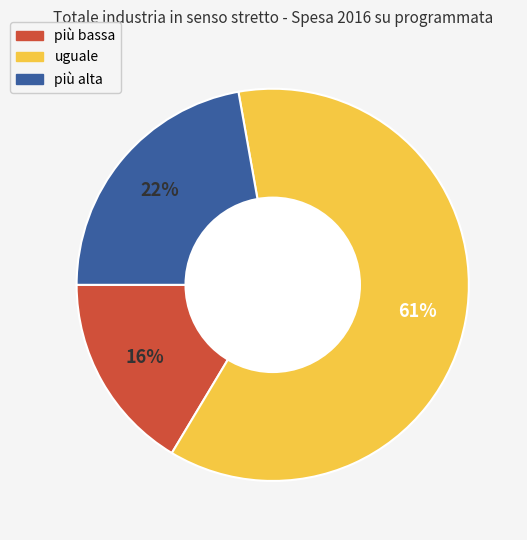

To the nearest percent, what is the combined percentage of più bassa and uguale?

78%